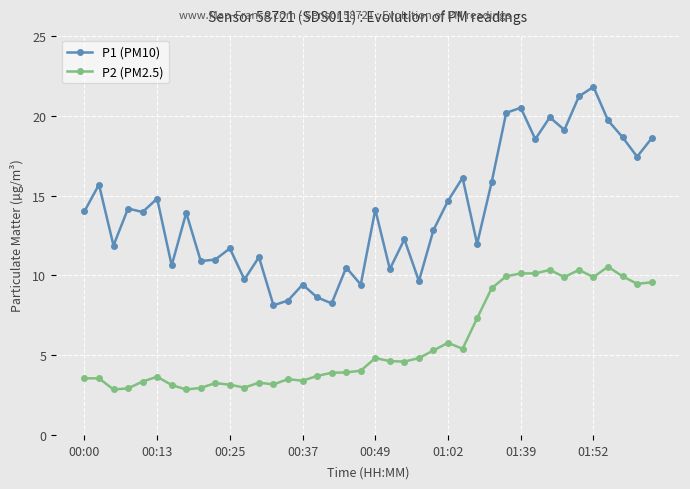

What is the maximum value shown in the chart?

21.8